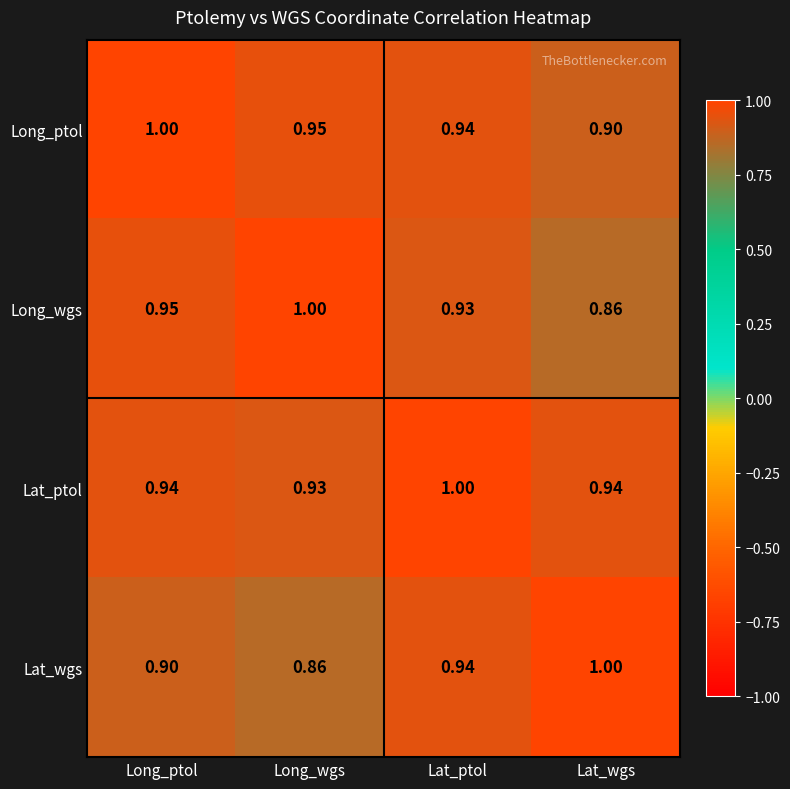

At which label is Long_ptol closest to 0?

Lat_wgs